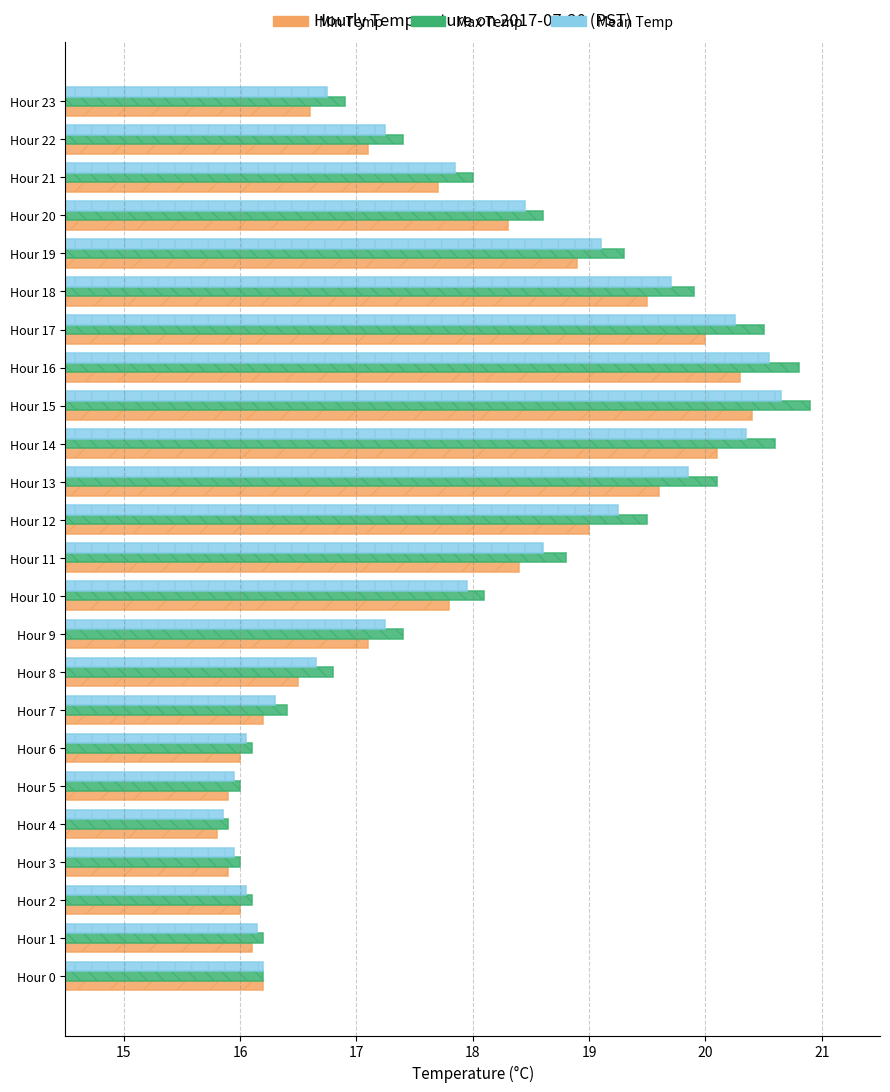

What is the average value of the Mean Temp series?

17.9